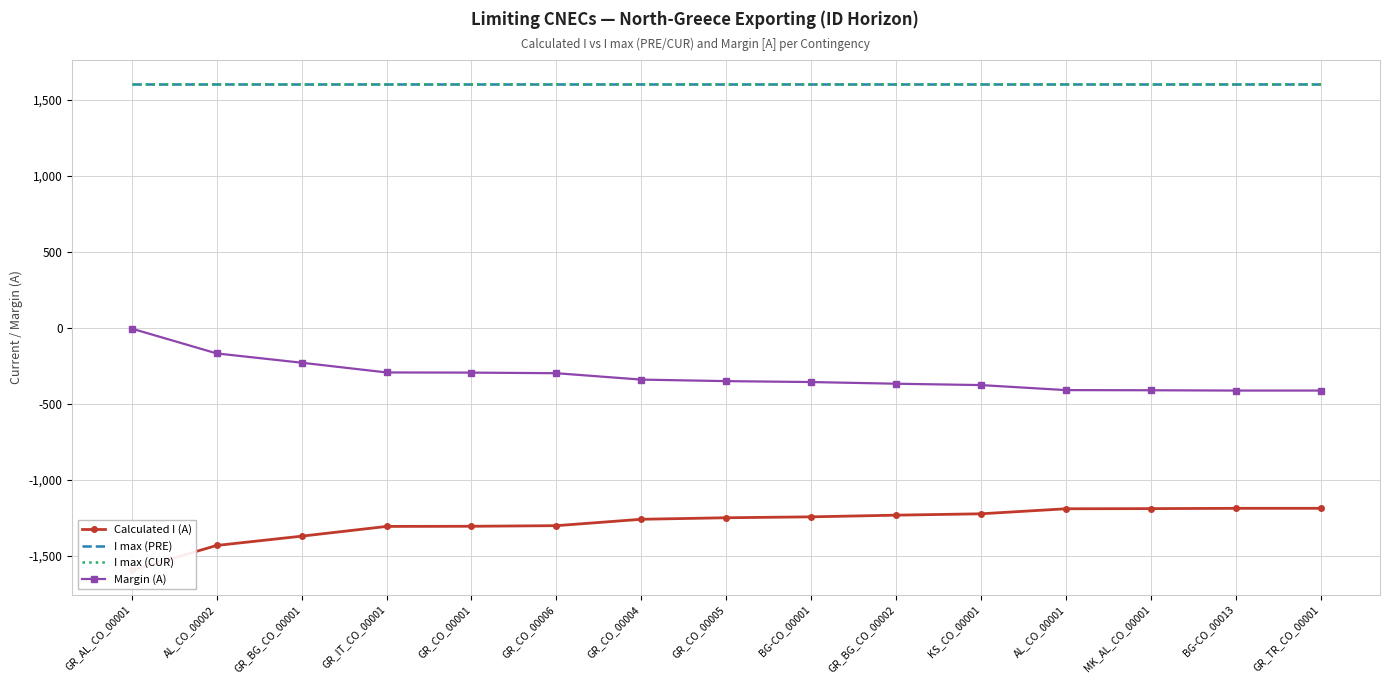

Reading left to right, list all the values displayed in this chart.

Calculated I (A): -1594	-1431	-1370	-1306	-1305	-1301	-1259	-1249	-1243	-1232	-1223	-1190	-1189	-1187	-1187
I max (PRE): 1600	1600	1600	1600	1600	1600	1600	1600	1600	1600	1600	1600	1600	1600	1600
I max (CUR): 1600	1600	1600	1600	1600	1600	1600	1600	1600	1600	1600	1600	1600	1600	1600
Margin (A): -6	-169	-230	-294	-295	-299	-341	-351	-357	-368	-377	-410	-411	-413	-413